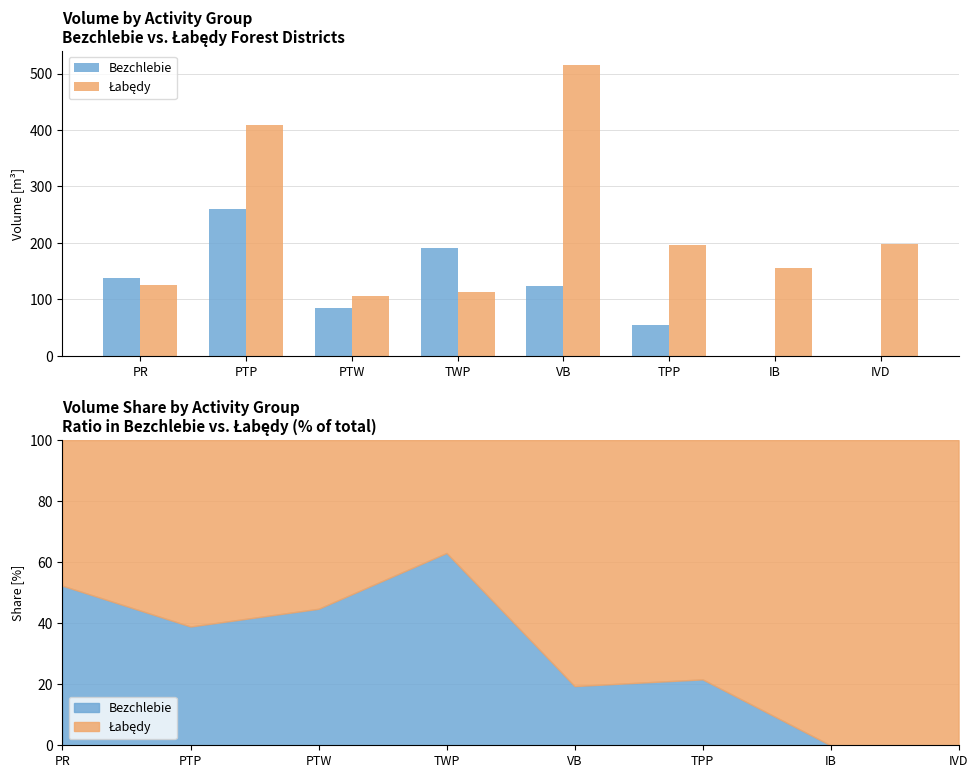

What is the label of the 5th bar from the right?

TWP